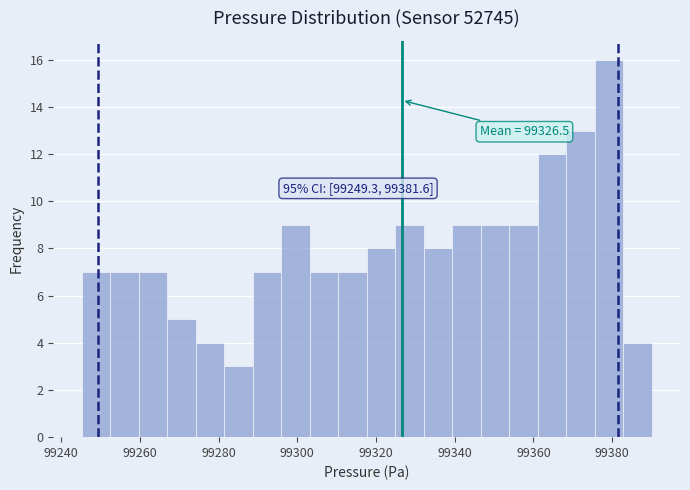

Around what value on the x-axis is the tallest bar? Give the approximate position of its centre, as read against the axis.

99380